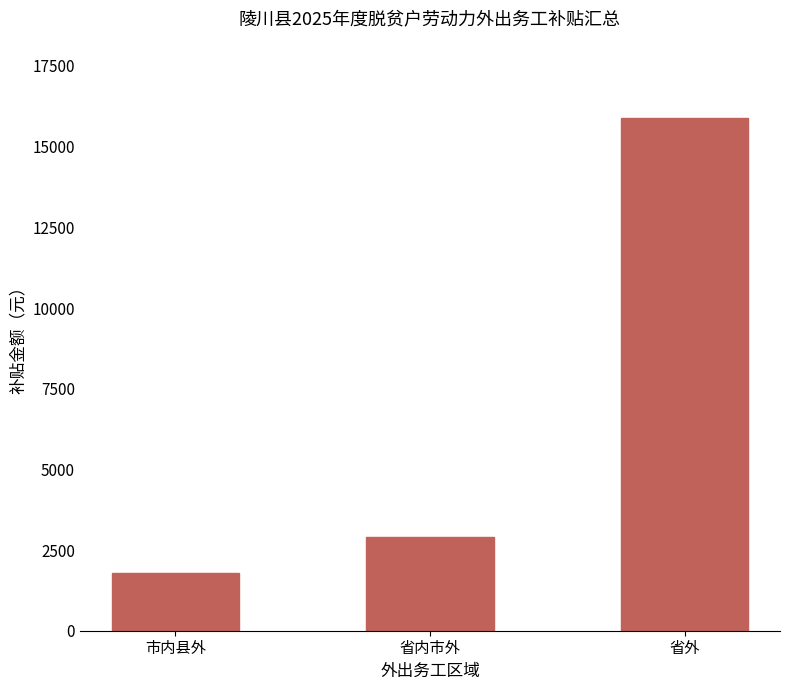

At which label is the value closest to 8850?

省内市外